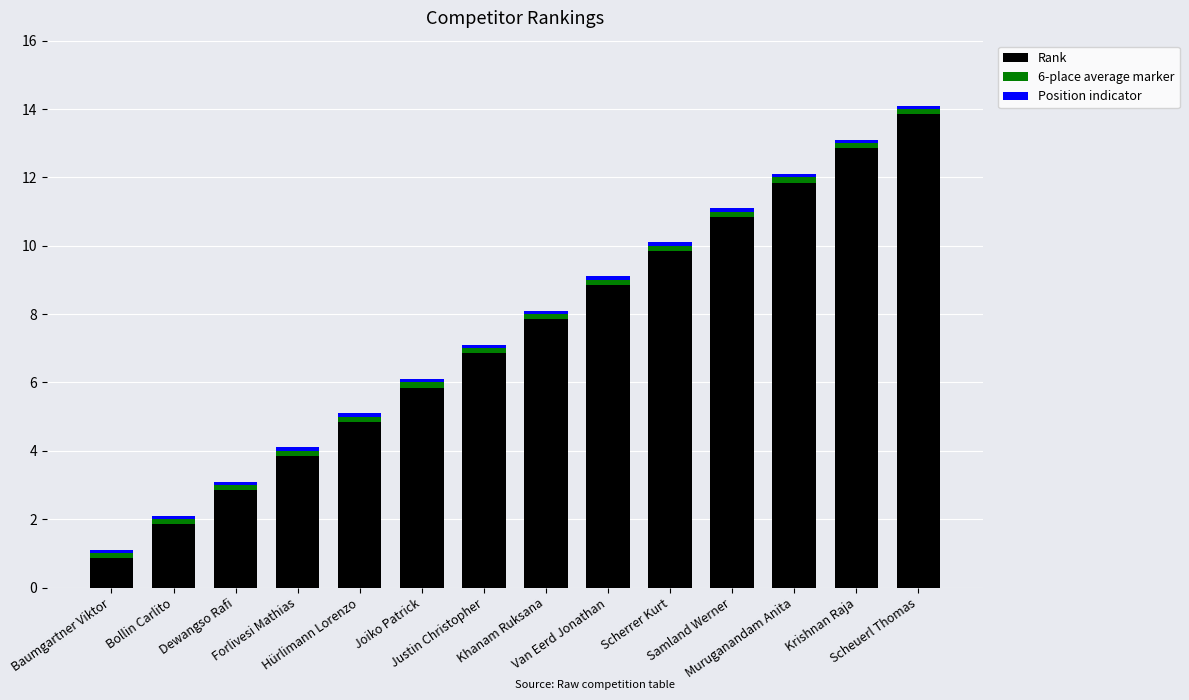

Count the number of categories in the chart.

14